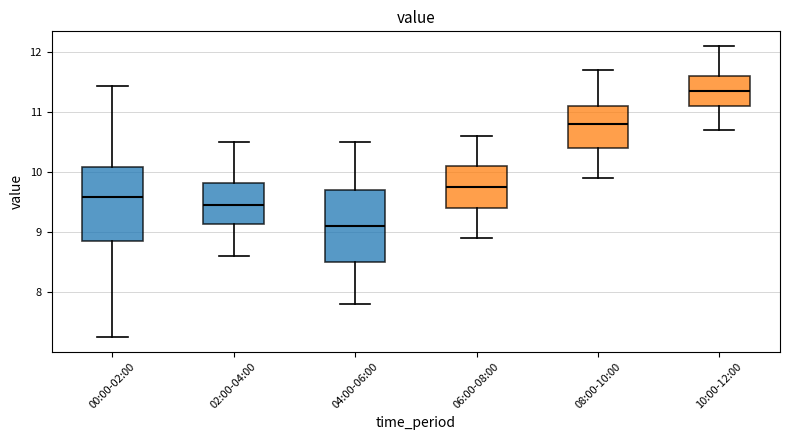

Which box's median line is the highest?

10:00-12:00